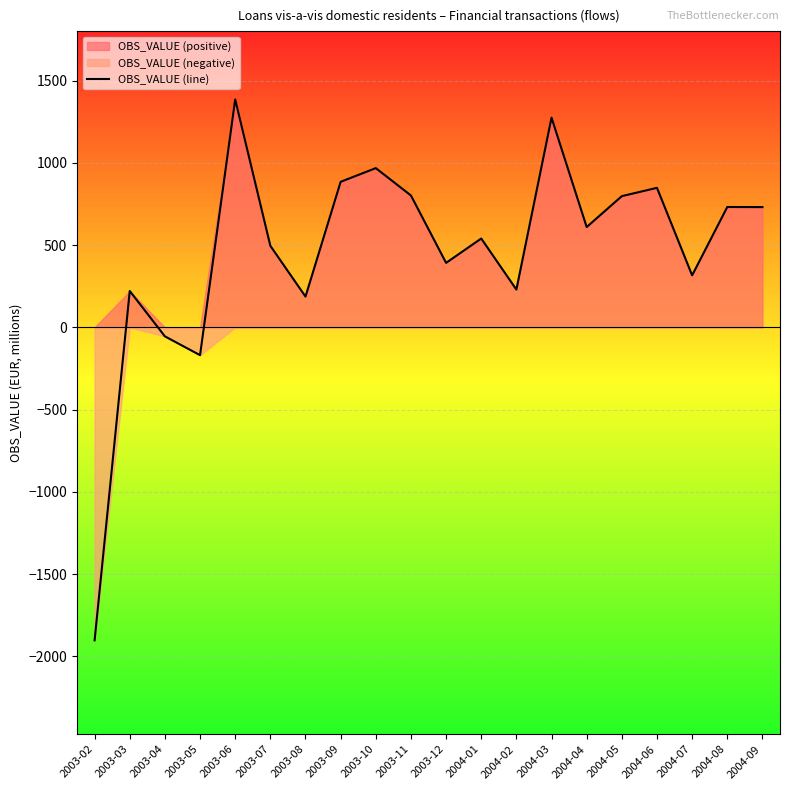

The value at 2003-08 is 187.0. True or false?

True